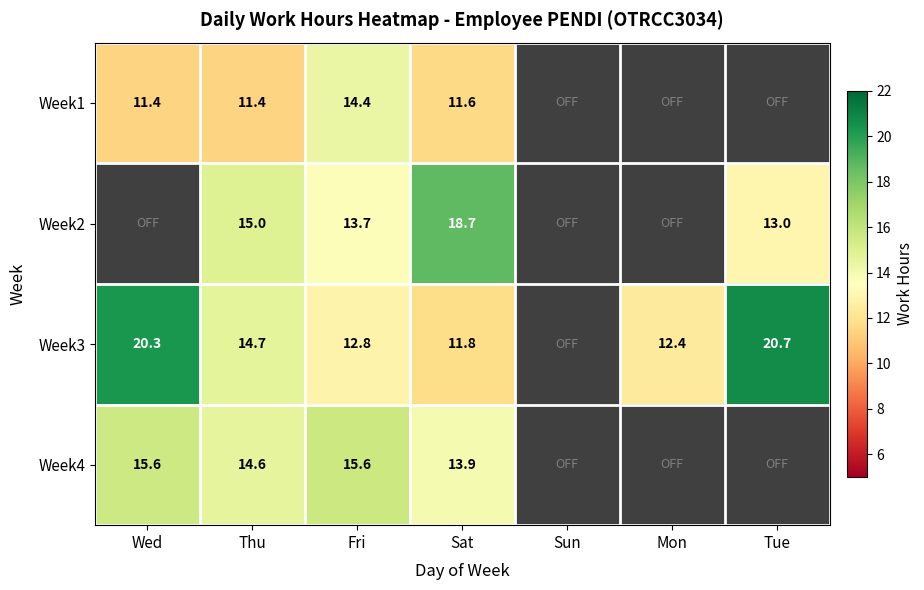

The Week1 series shows 11.4 at Thu. True or false?

True